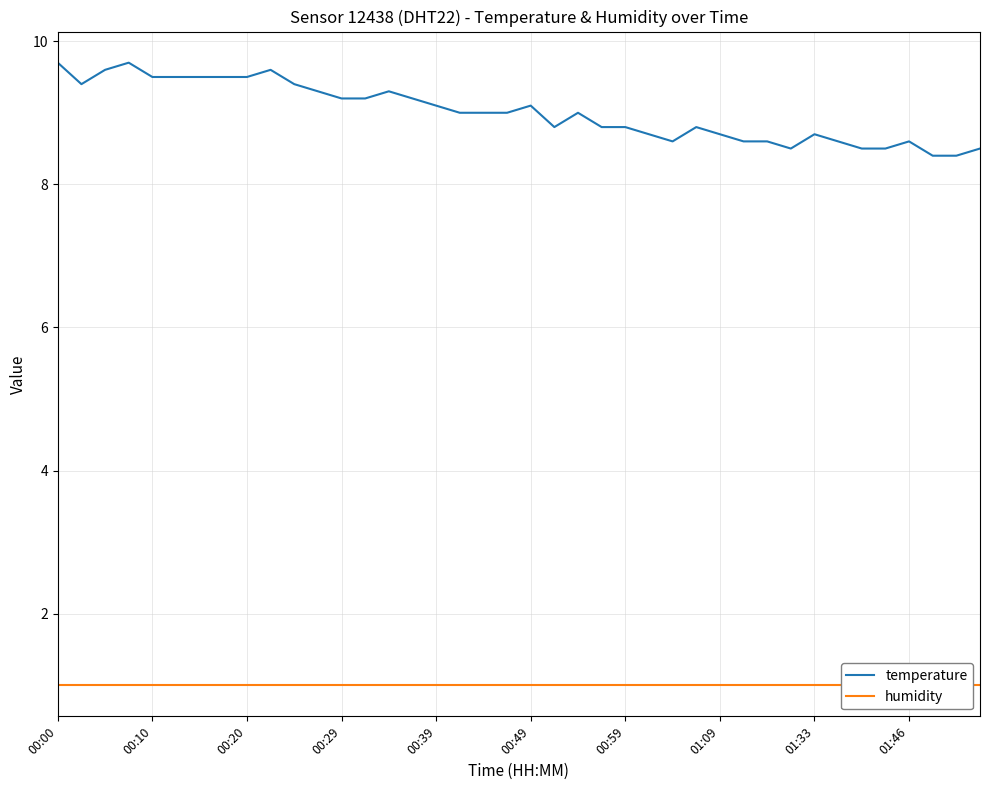

Which has a higher value, 31 or 27?

27